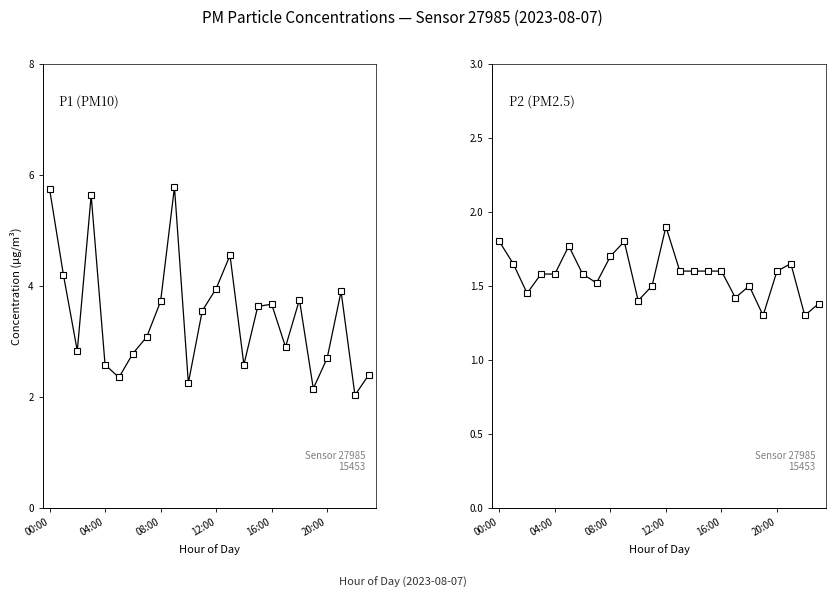

At which label is P1 (PM10) closest to 3?

7